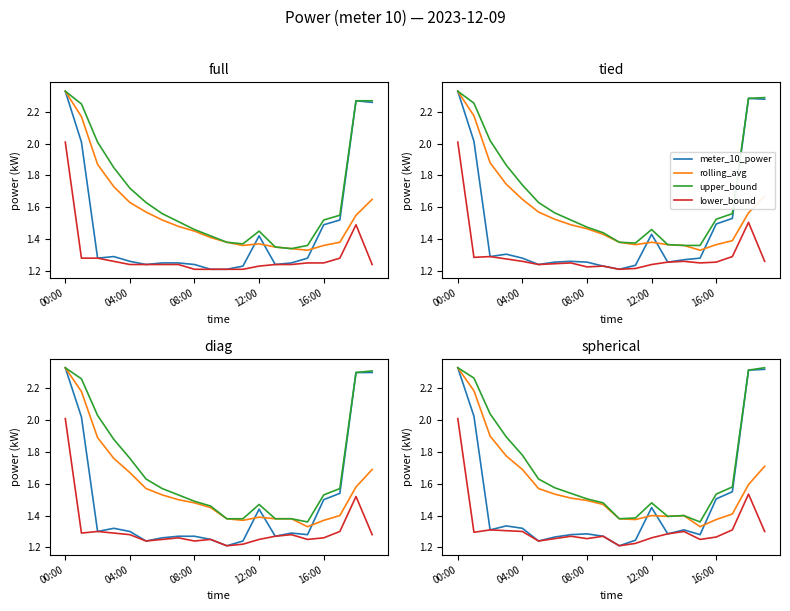

What is the average value of the rolling_avg series?

1.6